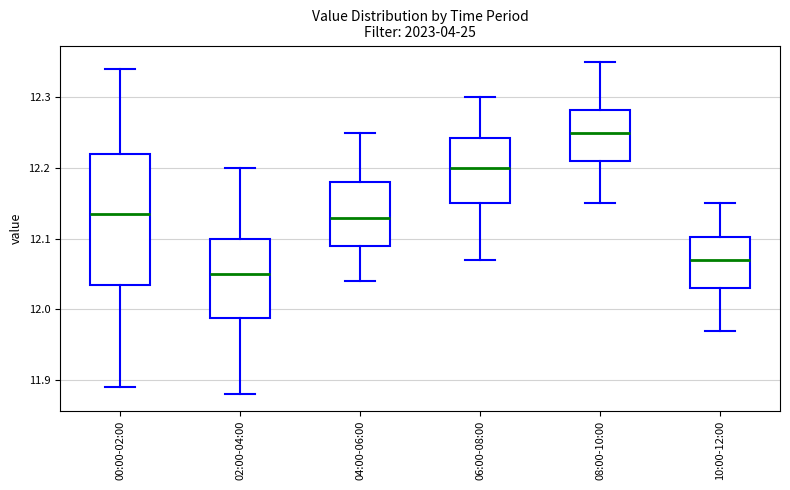

Which box is the tallest, from its lower edge to its upper edge?

00:00-02:00